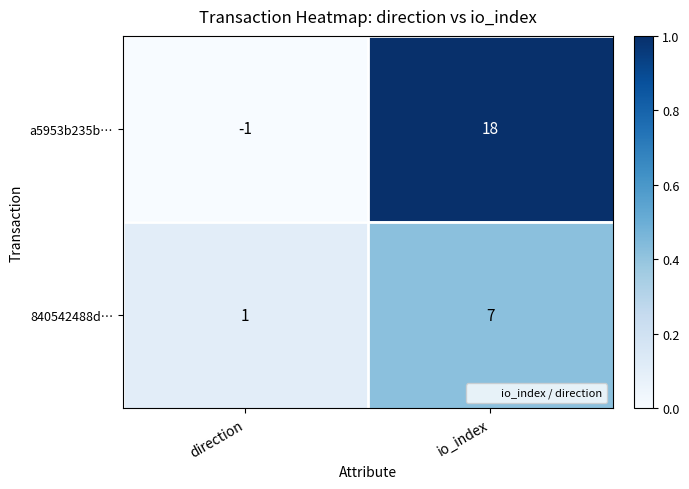

The 840542488d… series shows 1 at direction. True or false?

True